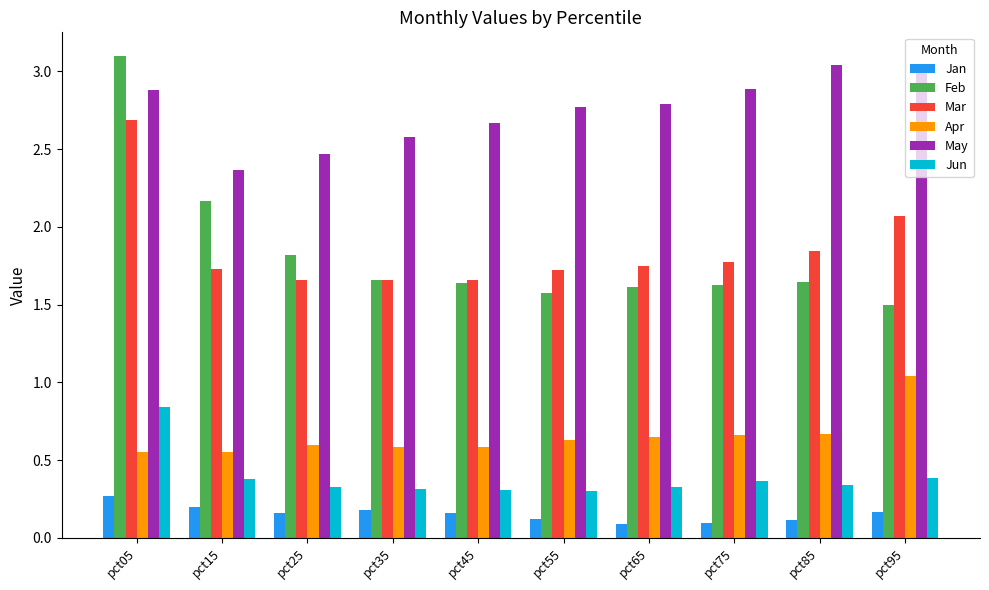

The value of Feb at pct45 is 2.8. True or false?

False